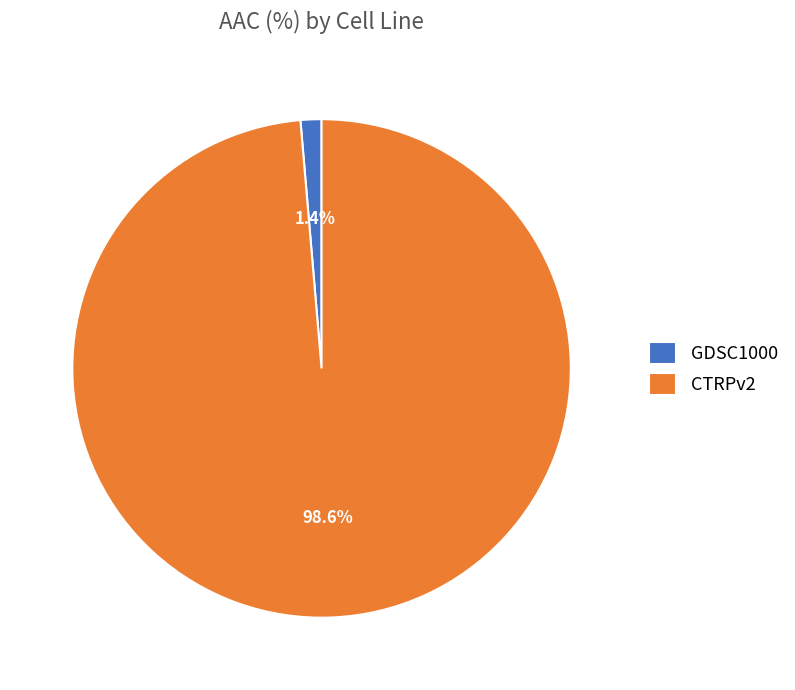

Which category has the biggest portion of the pie?

CTRPv2